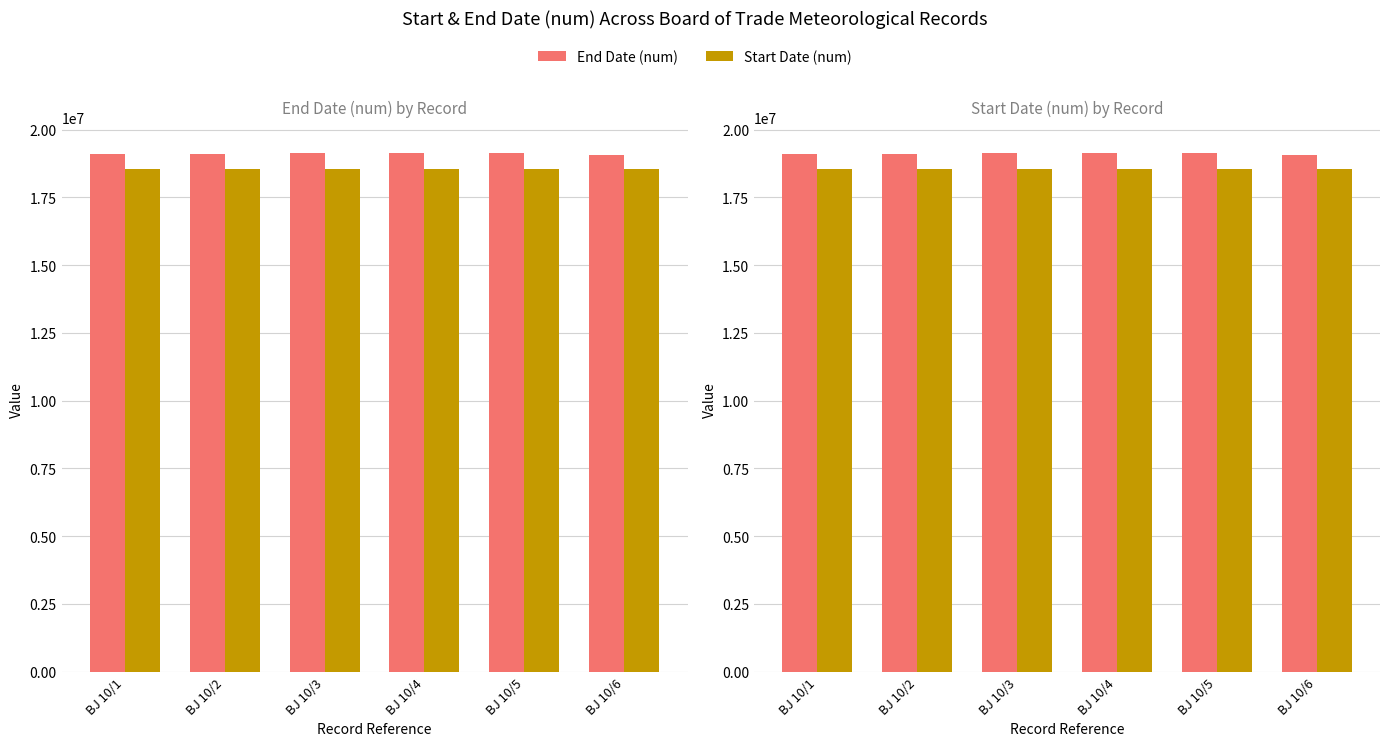

How many categories are shown in the chart?

6